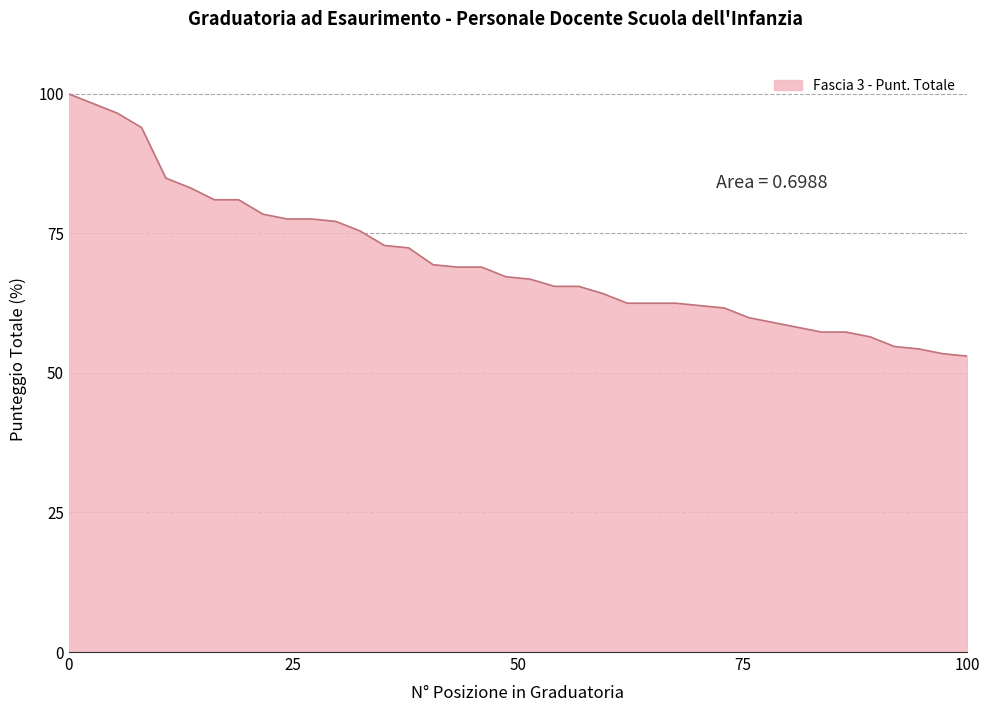

What is the greatest value displayed?

100.0